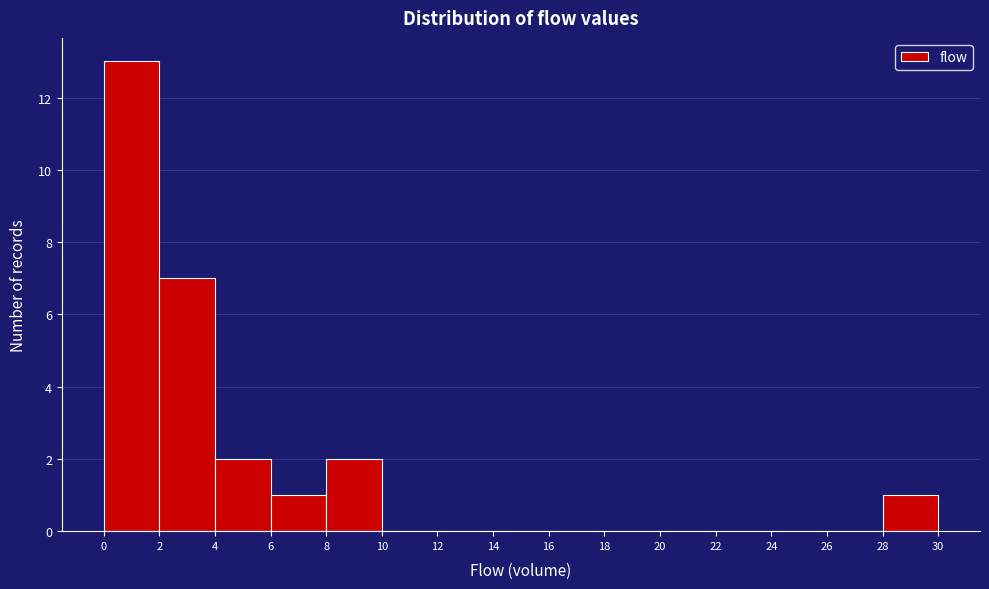

Which range on the x-axis has the tallest bar?

0 to 2